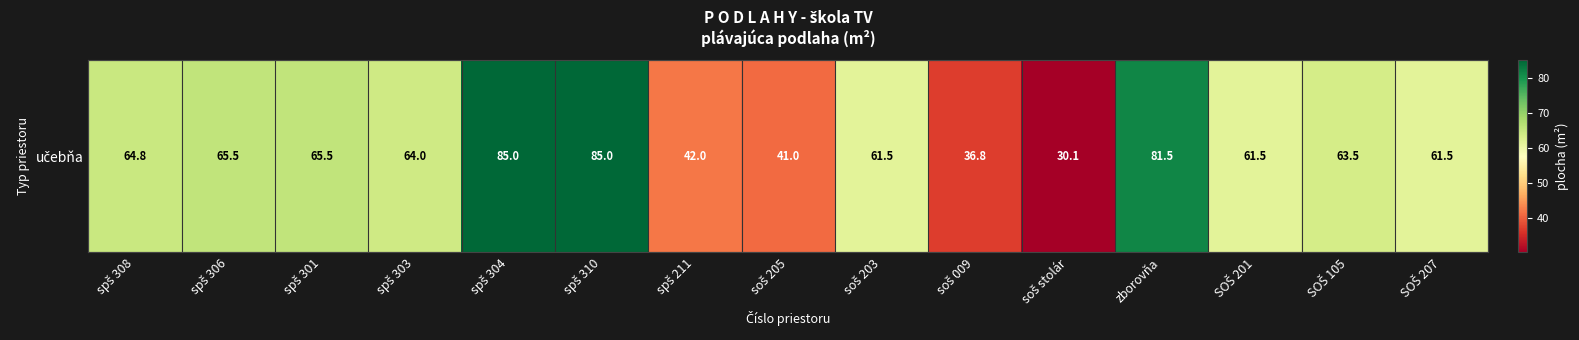

What is the approximate value at spš 306?

65.5